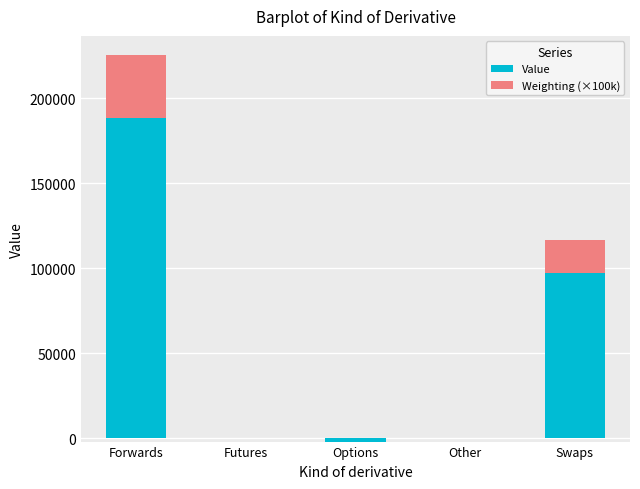

List the series in order of their overall mean, lowest first.

Weighting (×100k), Value